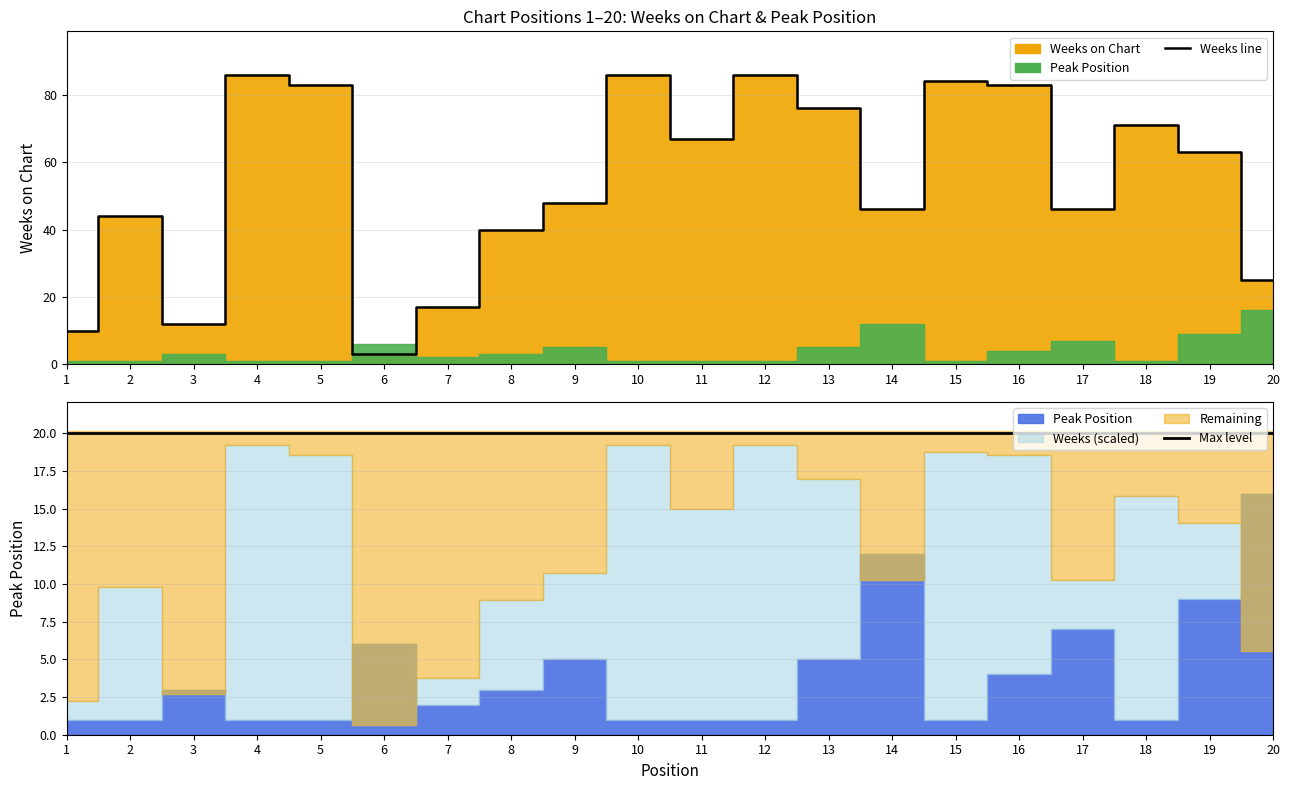

Rank the categories by value from highest to lowest.

4, 10, 12, 15, 5, 16, 13, 18, 11, 19, 9, 14, 17, 2, 8, 20, 7, 3, 1, 6